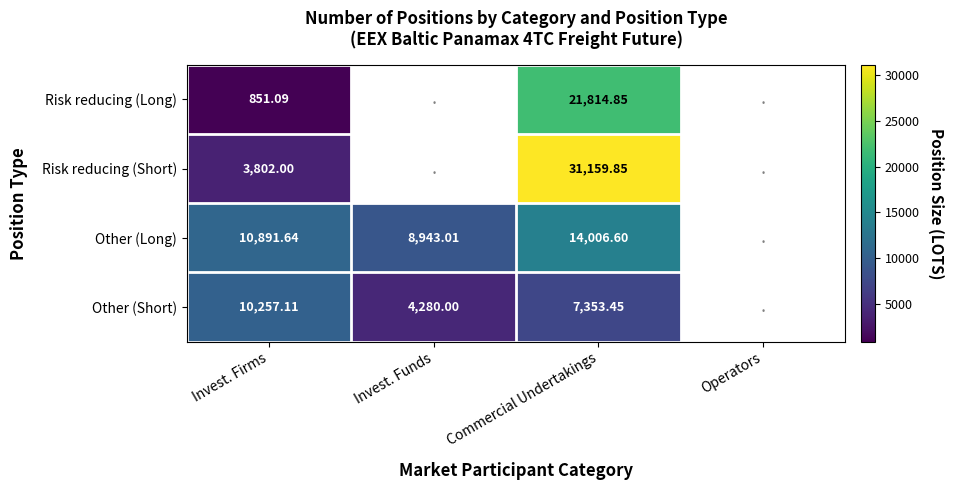

Rank the series at Commercial Undertakings from highest to lowest value.

Risk reducing (Short), Risk reducing (Long), Other (Long), Other (Short)